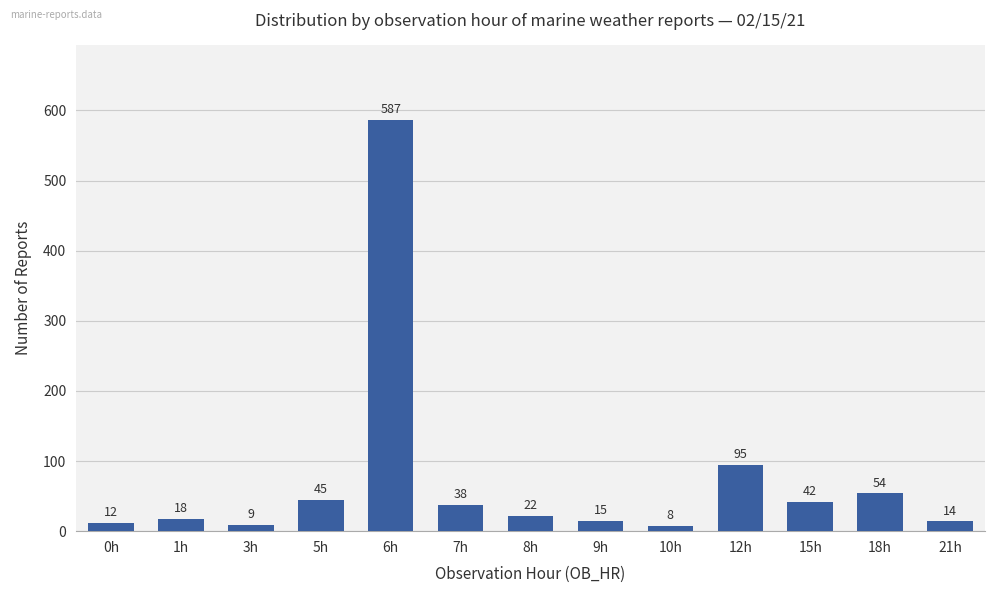

What is the label of the 4th bar from the right?

12h